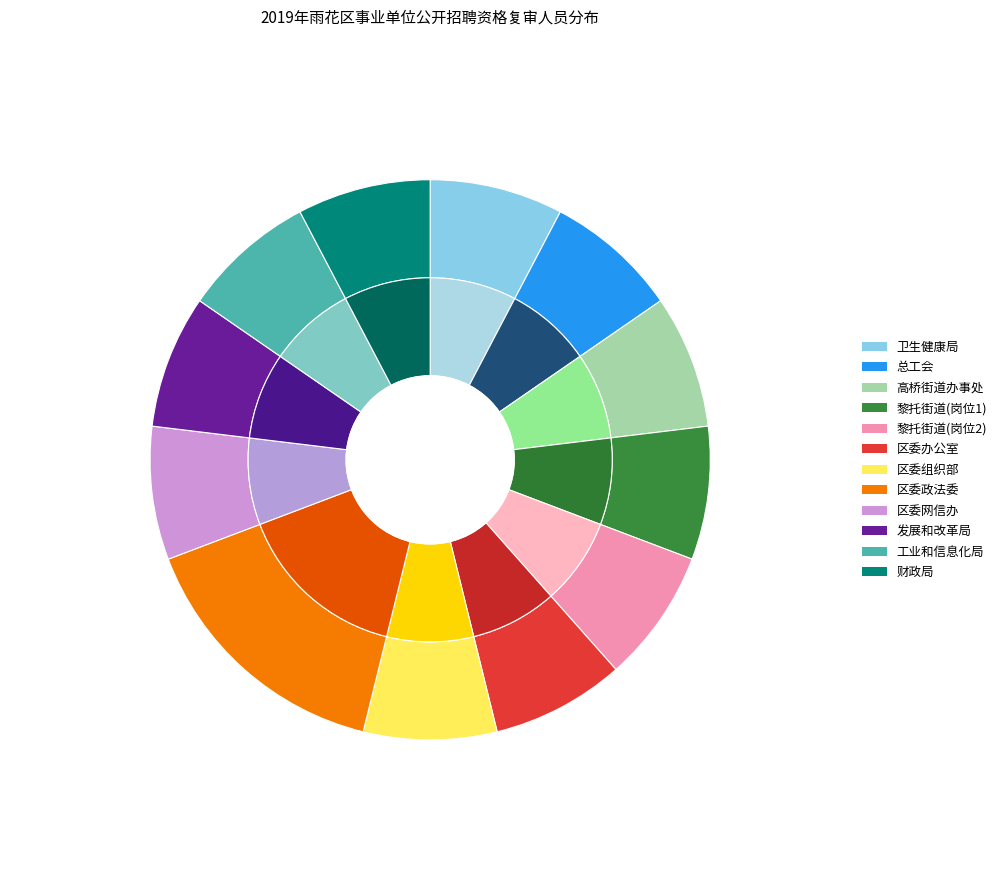

True or false: 长沙市雨花区黎托街道办事处(1) accounts for 8% of the total.

True